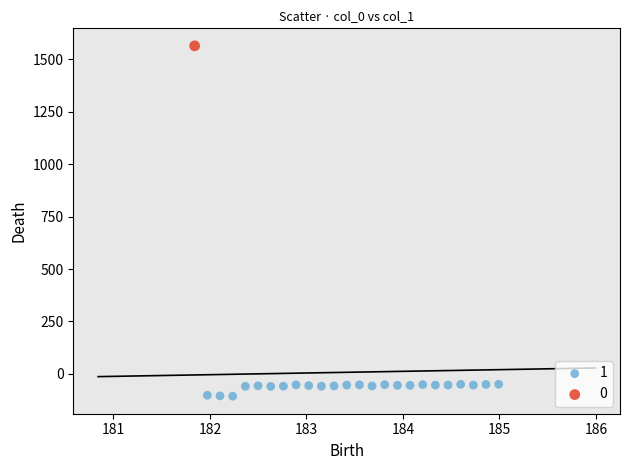

Which series contains the lowest Y value?

1